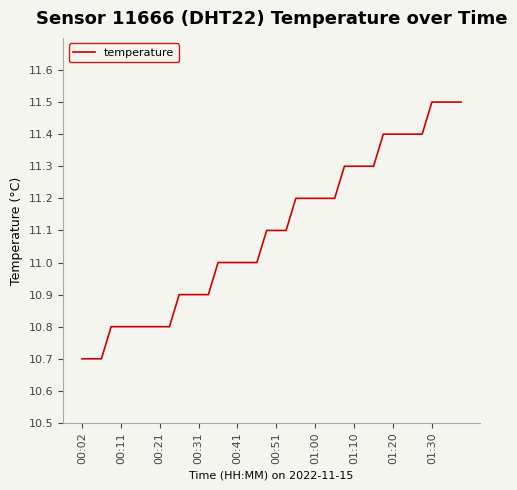

What is the difference between the maximum and minimum values?

0.8